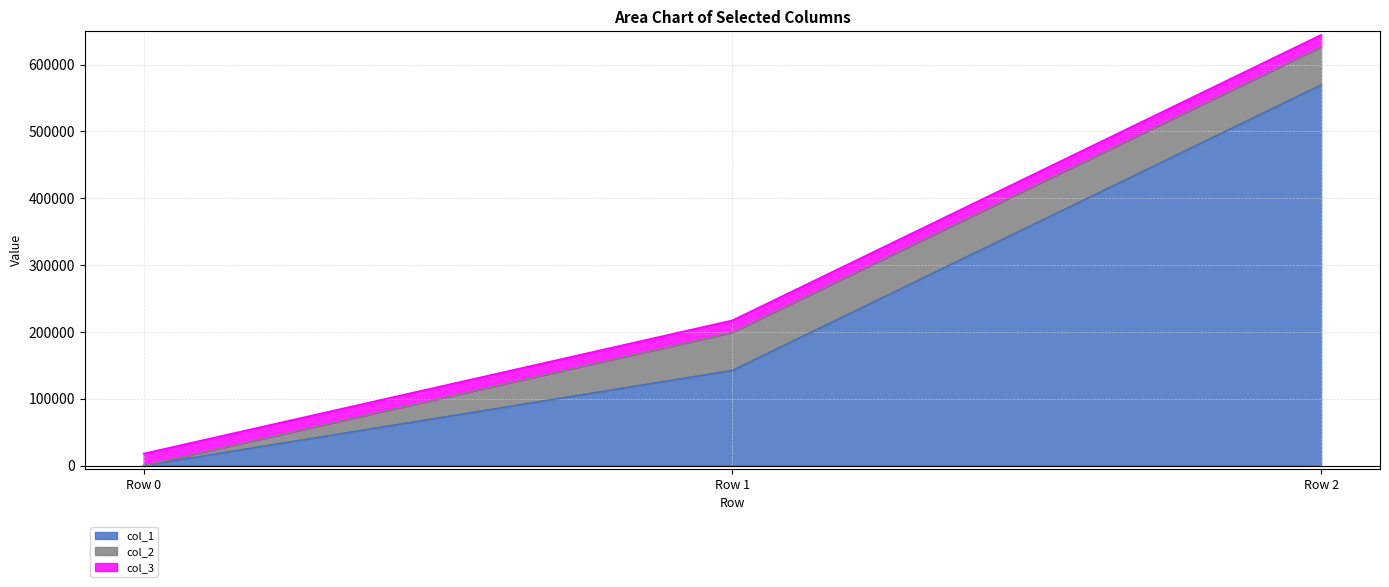

What is the value of the col_2 point at the 3rd from the left?

56966.6